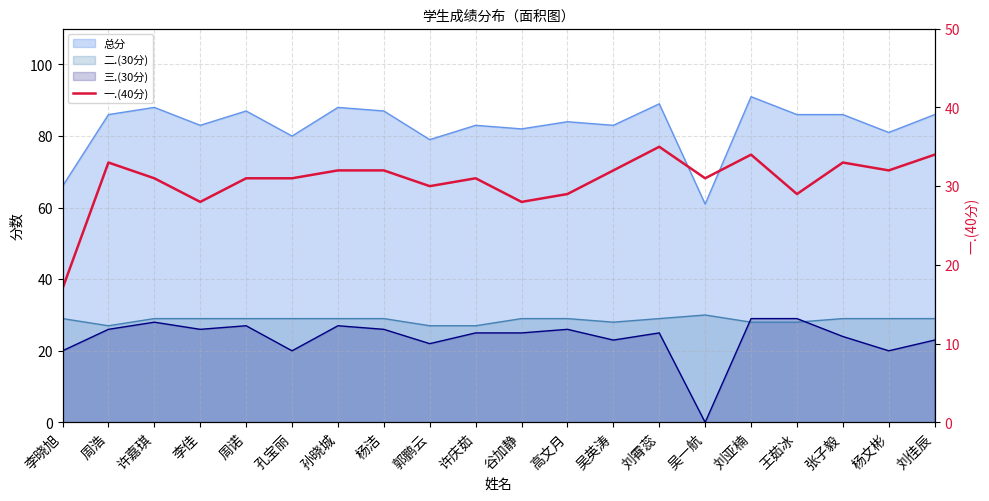

What is the difference between the maximum and second lowest values?

7